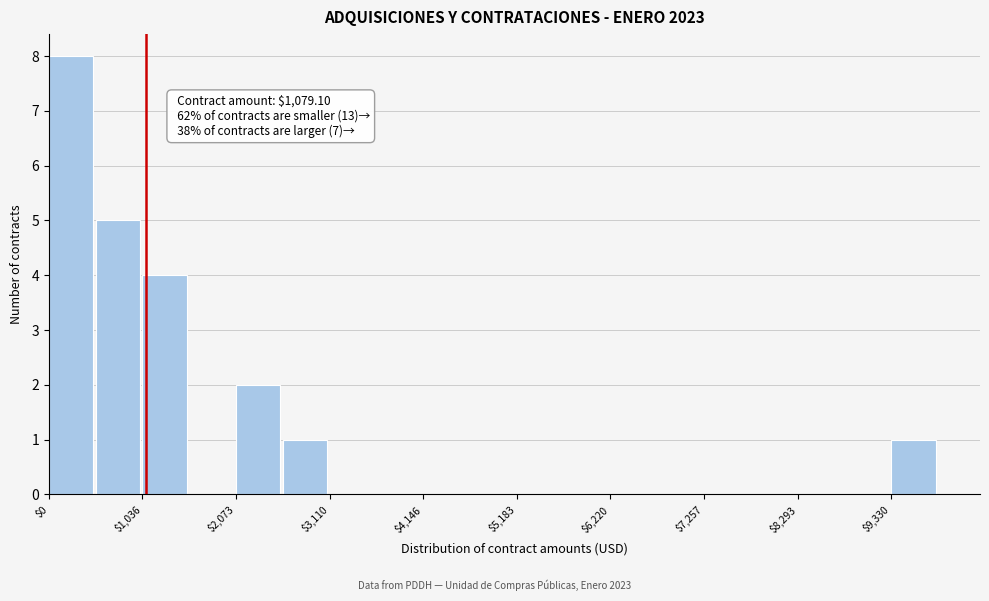

Around what value on the x-axis is the tallest bar? Give the approximate position of its centre, as read against the axis.

200